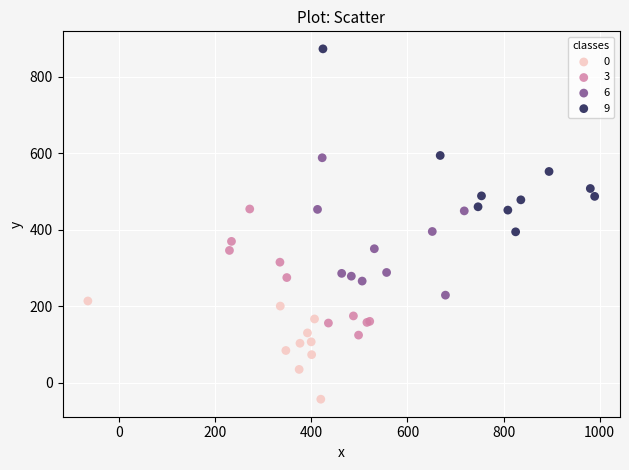

Which series has the widest spread of Y values?

9